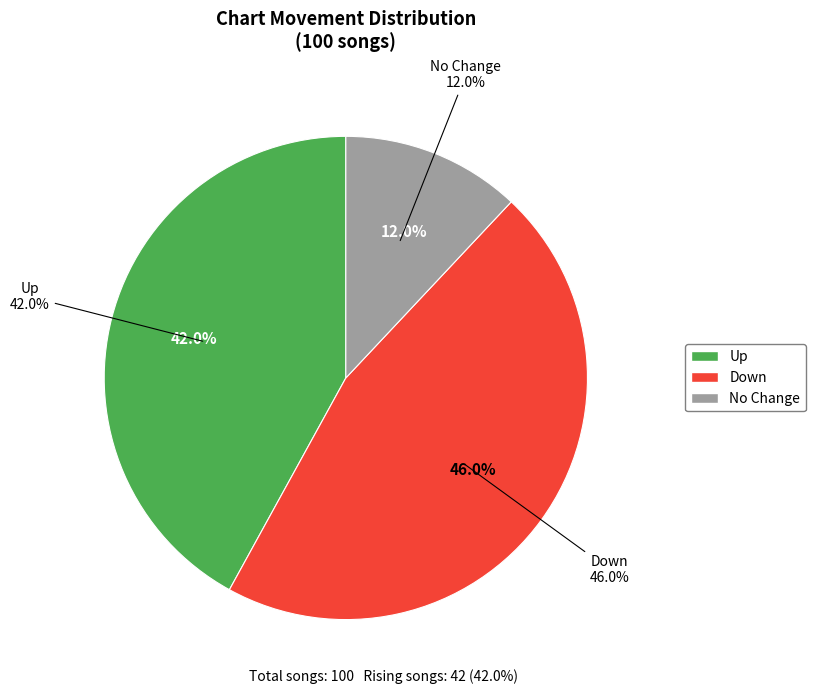

Is it true that - is 1% of the pie?

False